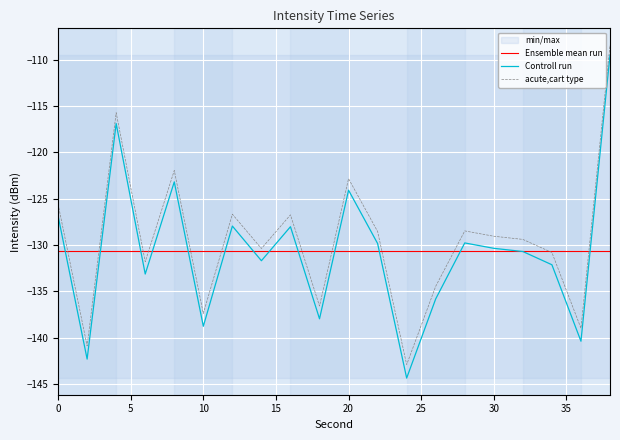

Which series ends up on top after the final intersection of Ensemble mean run and Controll run?

Controll run